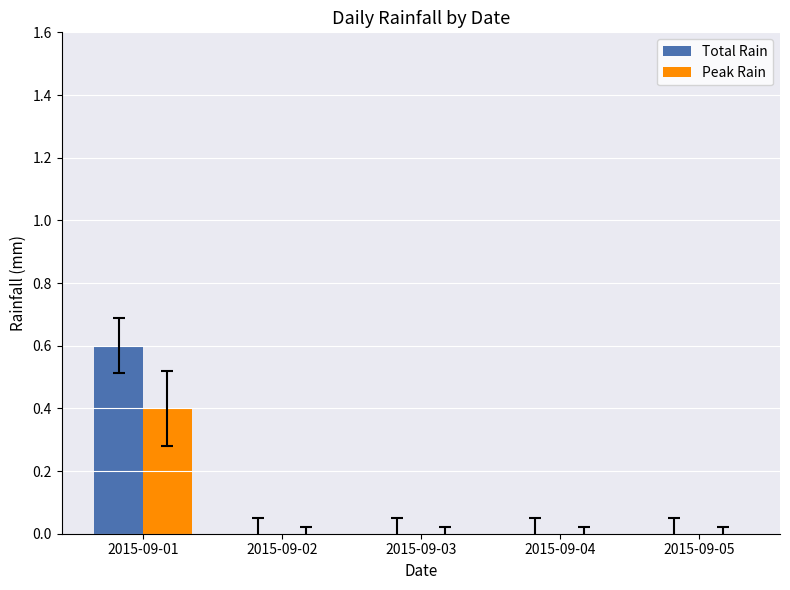

Reading left to right, extract all data points from this chart.

Total Rain: 2015-09-01=0.6	2015-09-02=0.0	2015-09-03=0.0	2015-09-04=0.0	2015-09-05=0.0
Peak Rain: 2015-09-01=0.4	2015-09-02=0.0	2015-09-03=0.0	2015-09-04=0.0	2015-09-05=0.0